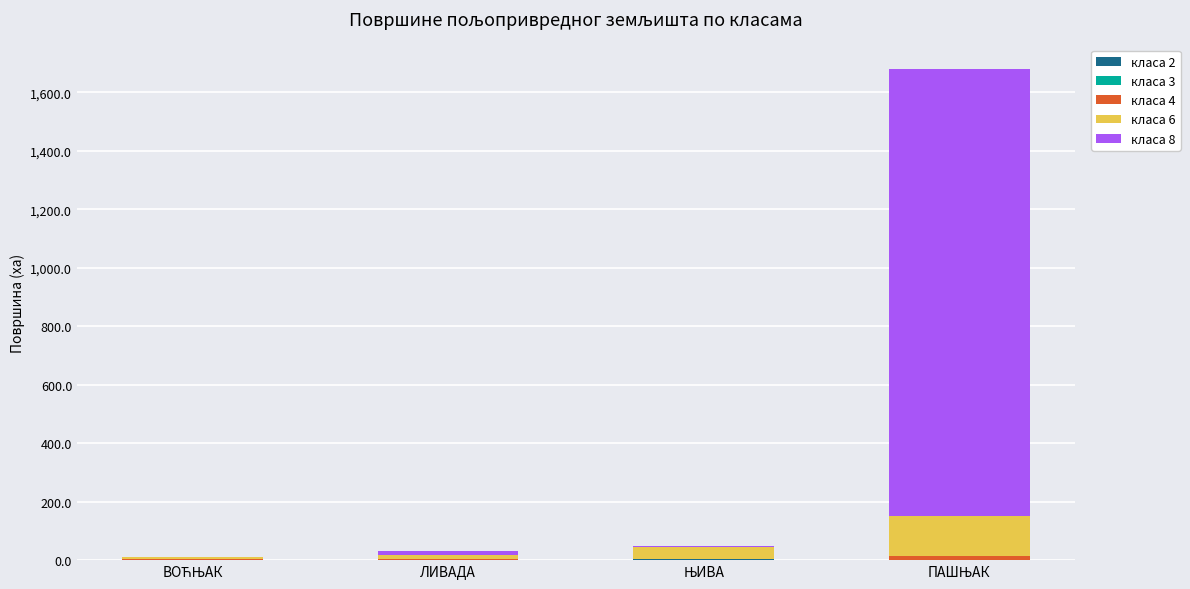

True or false: класа 2 has a value of 2.4 at ЊИВА.

True